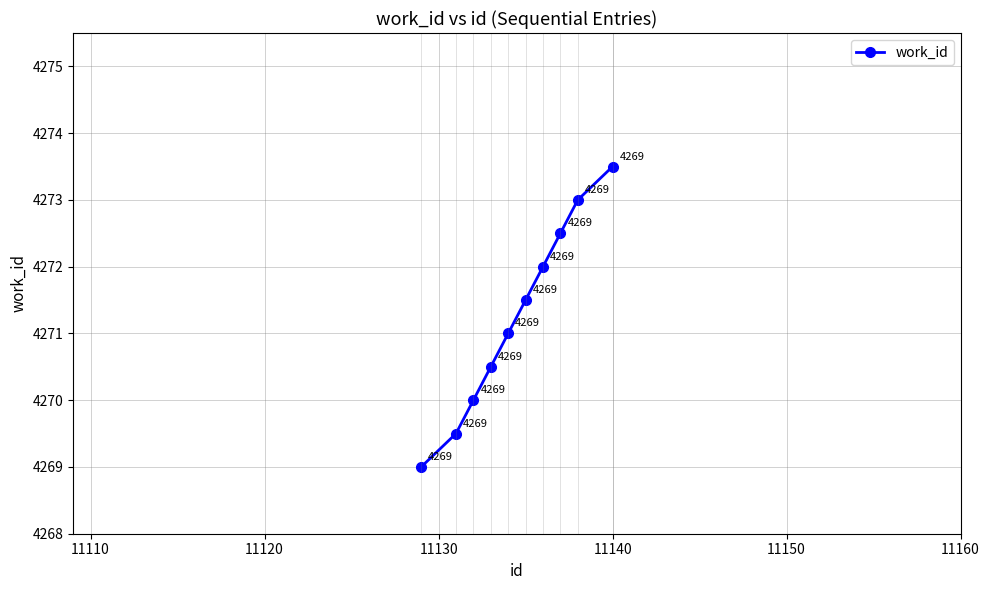

Does the chart display data point markers on the line(s)?

Yes